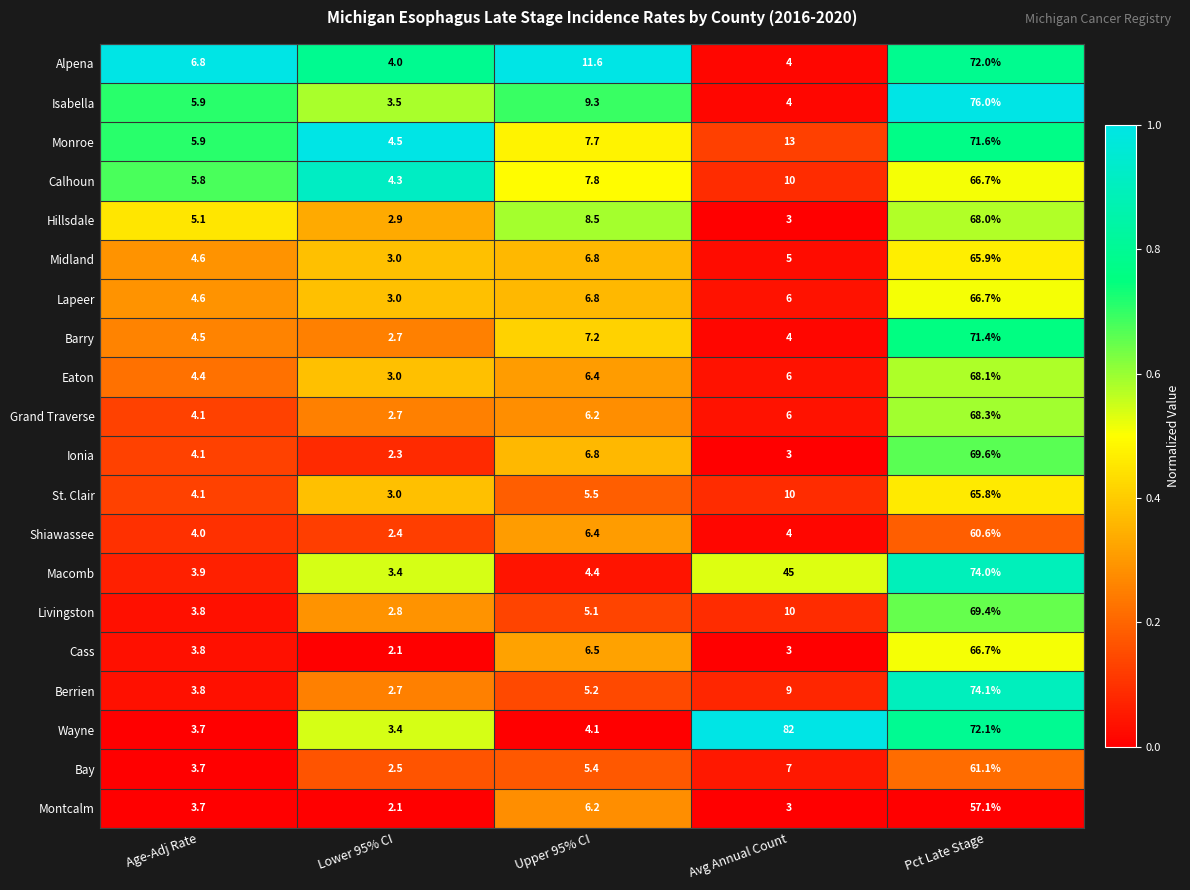

List the labels in order of Eaton value, smallest first.

Lower 95% CI, Age-Adj Rate, Avg Annual Count, Upper 95% CI, Pct Late Stage